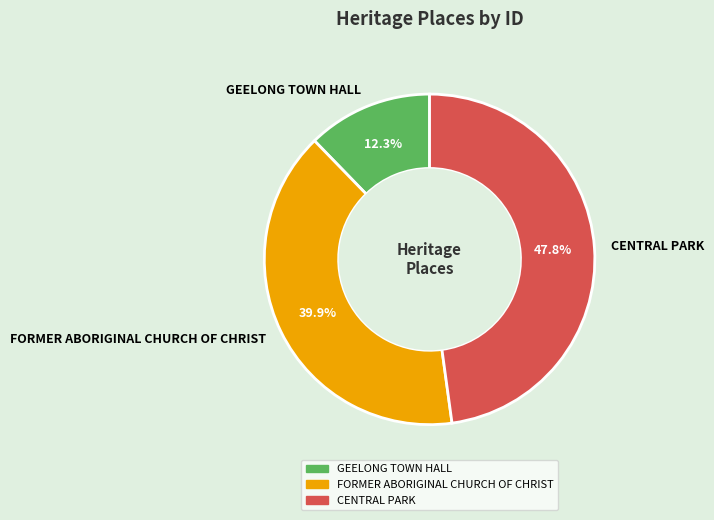

Is CENTRAL PARK the majority of the pie?

No